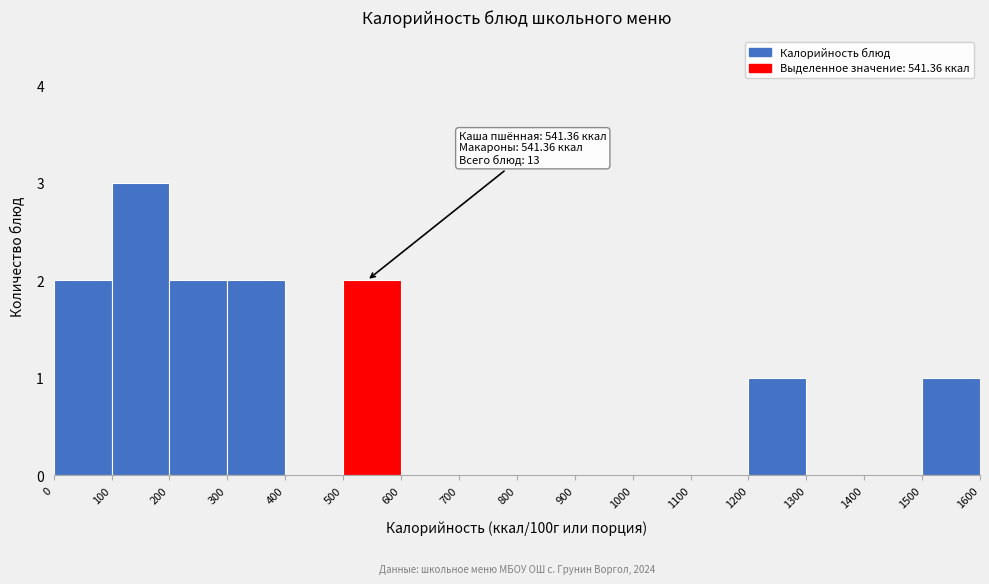

Which range on the x-axis has the tallest bar?

100 to 200